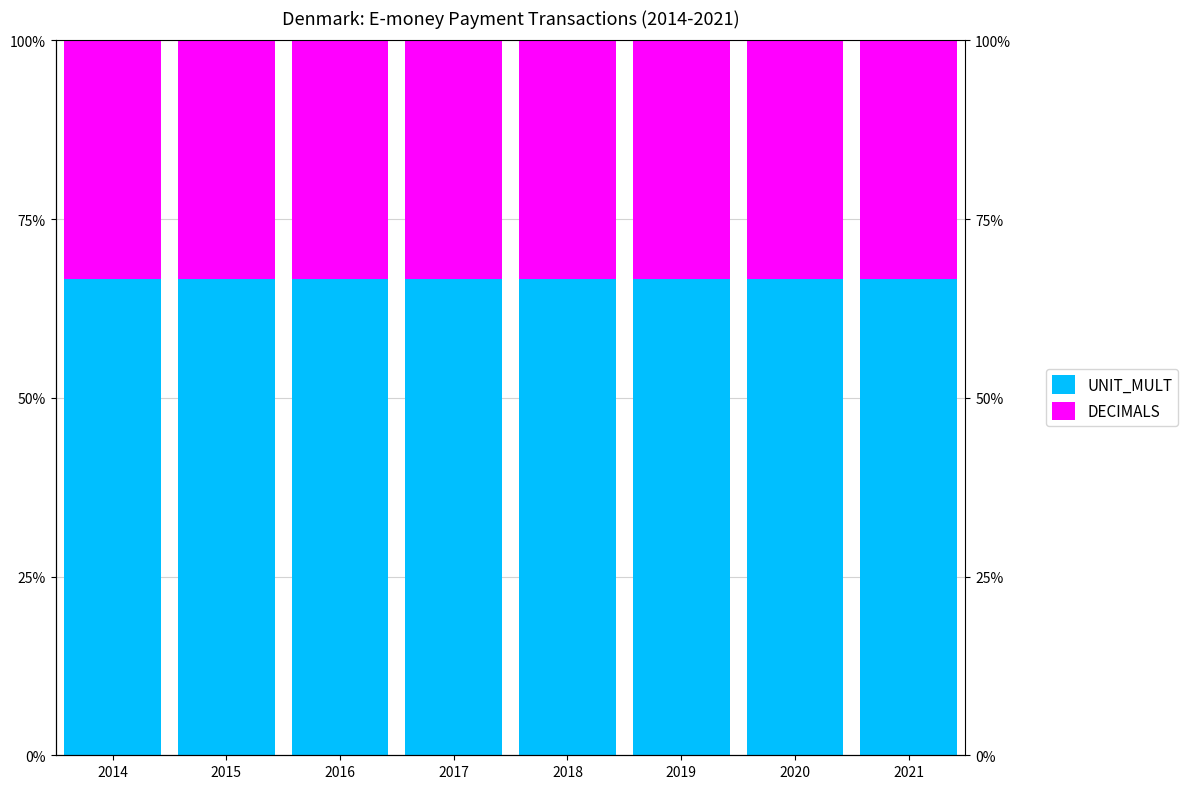

List the labels in order of UNIT_MULT value, largest first.

2014, 2015, 2016, 2017, 2018, 2019, 2020, 2021